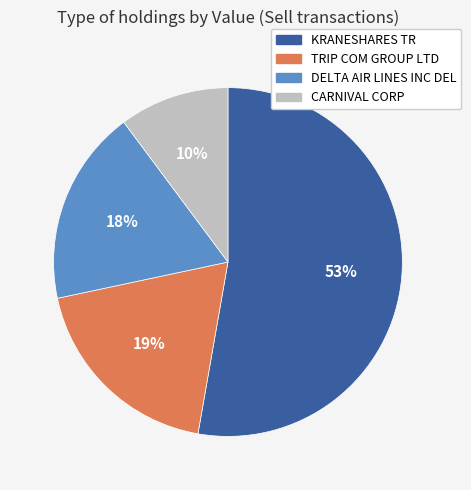

Is there any slice that represents more than half of the pie?

Yes